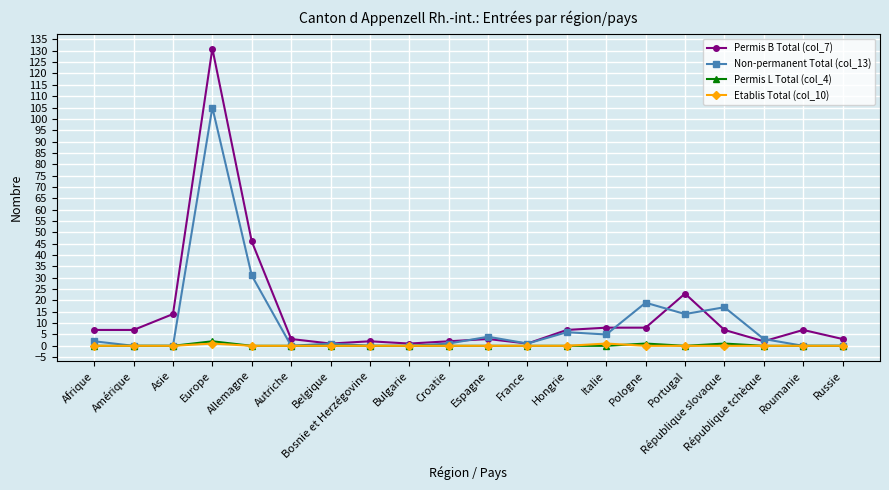

Reading right to left, transcribe all the data shown in this chart.

Permis B Total (col_7): Russie=3	Roumanie=7	République tchèque=2	République slovaque=7	Portugal=23	Pologne=8	Italie=8	Hongrie=7	France=1	Espagne=3	Croatie=2	Bulgarie=1	Bosnie et Herzégovine=2	Belgique=1	Autriche=3	Allemagne=46	Europe=131	Asie=14	Amérique=7	Afrique=7
Non-permanent Total (col_13): Russie=0	Roumanie=0	République tchèque=3	République slovaque=17	Portugal=14	Pologne=19	Italie=5	Hongrie=6	France=1	Espagne=4	Croatie=1	Bulgarie=0	Bosnie et Herzégovine=0	Belgique=1	Autriche=0	Allemagne=31	Europe=105	Asie=0	Amérique=0	Afrique=2
Permis L Total (col_4): Russie=0	Roumanie=0	République tchèque=0	République slovaque=1	Portugal=0	Pologne=1	Italie=0	Hongrie=0	France=0	Espagne=0	Croatie=0	Bulgarie=0	Bosnie et Herzégovine=0	Belgique=0	Autriche=0	Allemagne=0	Europe=2	Asie=0	Amérique=0	Afrique=0
Etablis Total (col_10): Russie=0	Roumanie=0	République tchèque=0	République slovaque=0	Portugal=0	Pologne=0	Italie=1	Hongrie=0	France=0	Espagne=0	Croatie=0	Bulgarie=0	Bosnie et Herzégovine=0	Belgique=0	Autriche=0	Allemagne=0	Europe=1	Asie=0	Amérique=0	Afrique=0